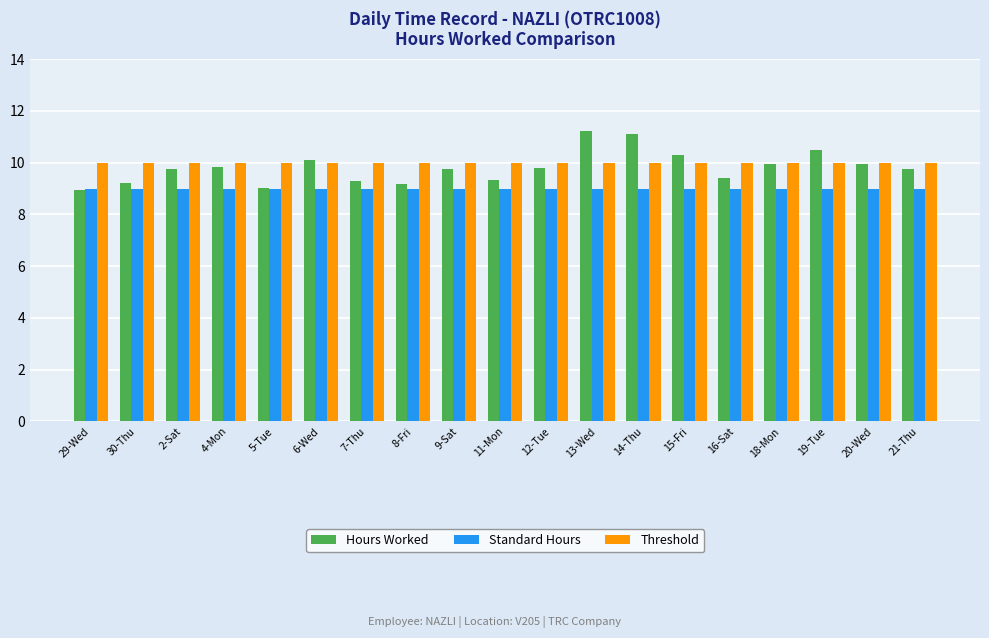

Which series has the widest spread of values?

Hours Worked